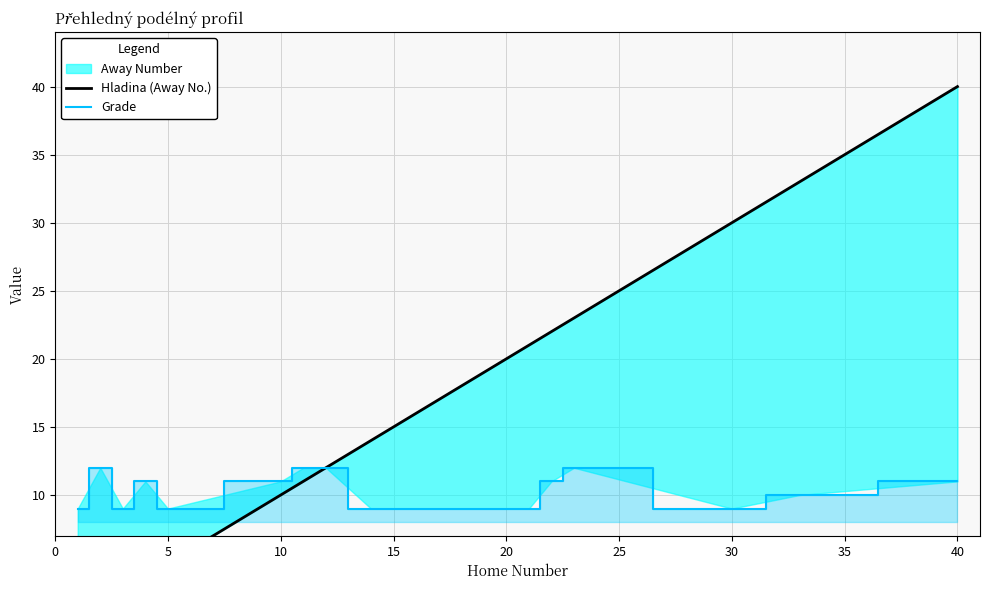

True or false: Grade has a value of 7 at 40.

False